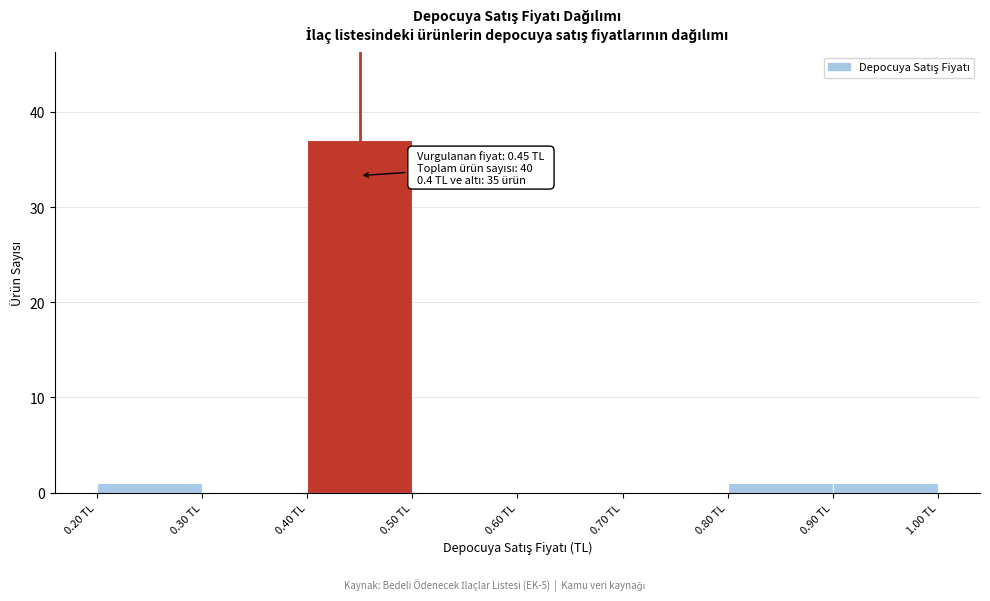

Which range on the x-axis has the tallest bar?

0.4 to 0.5